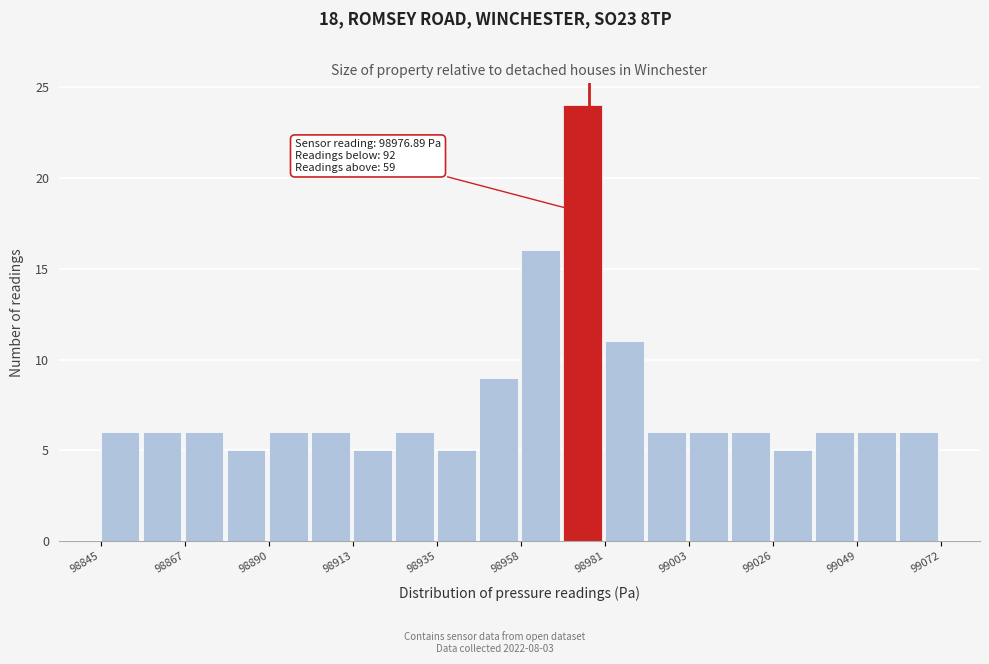

Read against the x-axis, roughly where is the centre of the tallest bar?

98975